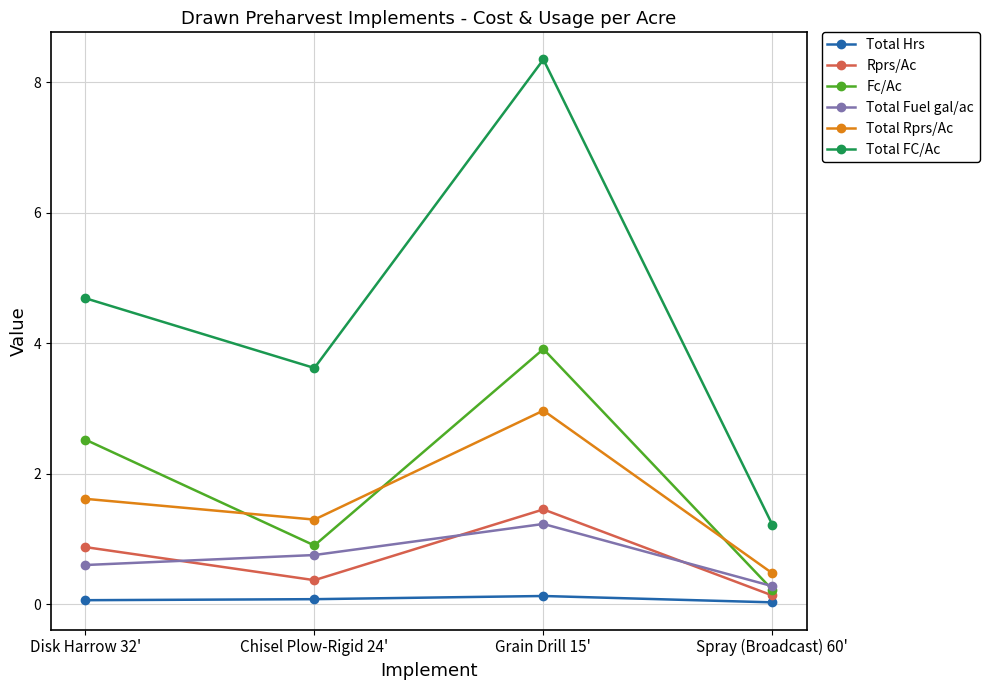

How many values in the Fc/Ac series exceed 2?

2